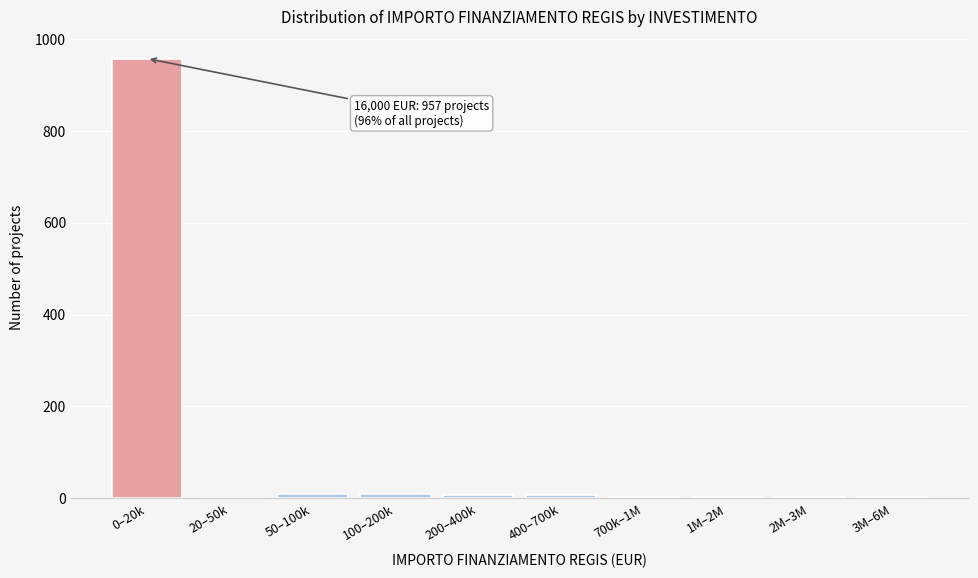

True or false: the data shows 9 at 100–200k.

True